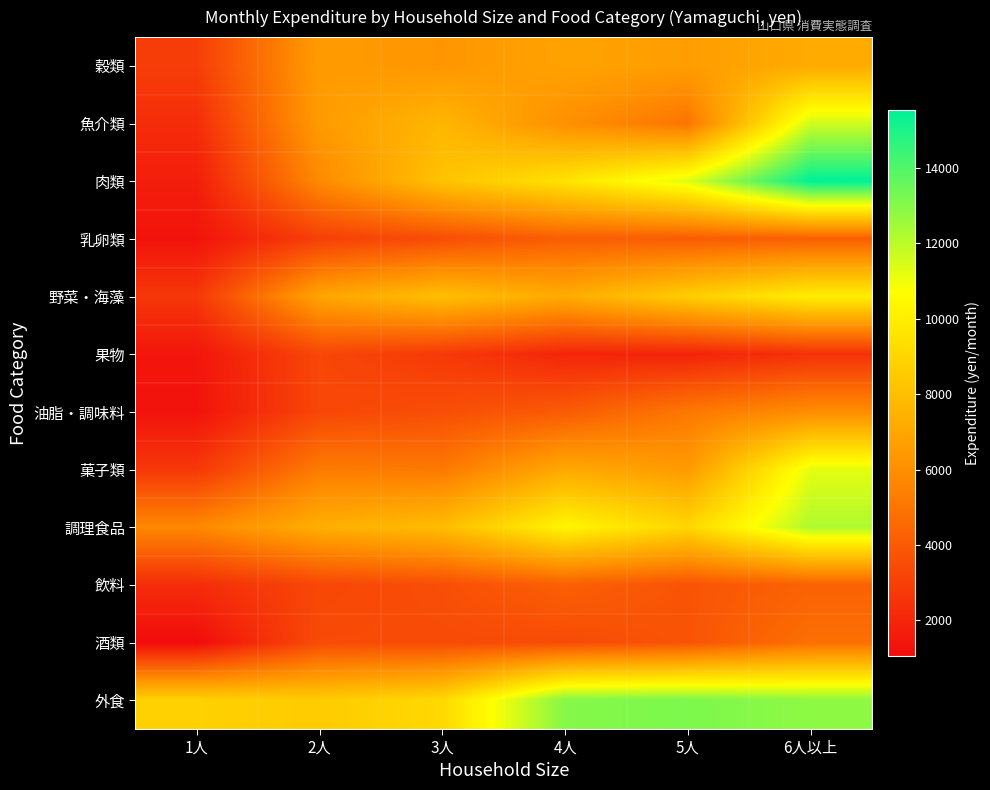

Reading left to right, extract all data points from this chart.

穀類: 1人=2907	2人=6528	3人=6328	4人=6837	5人=6614	6人以上=7180
魚介類: 1人=2303	2人=6509	3人=7656	4人=6057	5人=5000	6人以上=11601
肉類: 1人=1732	2人=5805	3人=8202	4人=9550	5人=11328	6人以上=15520
乳卵類: 1人=1346	2人=3000	3人=3504	4人=4154	5人=4075	6人以上=4176
野菜・海藻: 1人=2690	2人=6929	3人=8034	4人=7205	5人=8646	6人以上=10030
果物: 1人=1433	2人=3275	3人=2775	4人=2038	5人=1951	6人以上=2459
油脂・調味料: 1人=1327	2人=3272	3人=3569	4人=4042	5人=5115	6人以上=5944
菓子類: 1人=2717	2人=5264	3人=5149	4人=7092	5人=6494	6人以上=11184
調理食品: 1人=5731	2人=7332	3人=7923	4人=10309	5人=9017	6人以上=12207
飲料: 1人=2303	2人=3272	3人=3572	4人=4208	5人=3763	6人以上=4299
酒類: 1人=1062	2人=3445	3人=3449	4人=3456	5人=3768	6人以上=4804
外食: 1人=8789	2人=8544	3人=9106	4人=12992	5人=13144	6人以上=12818